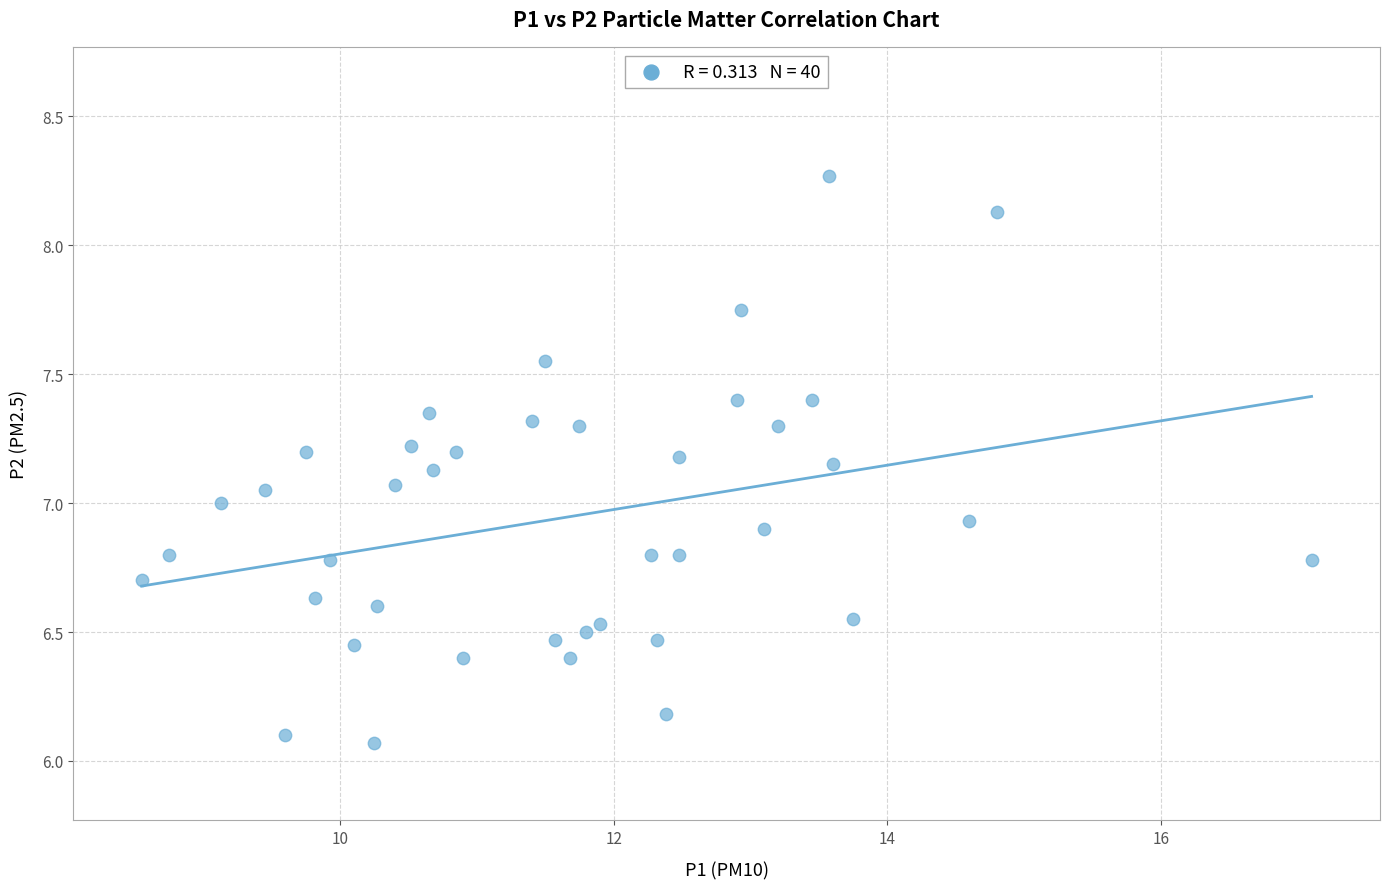

What is the range of X values (max minus min)?

8.6